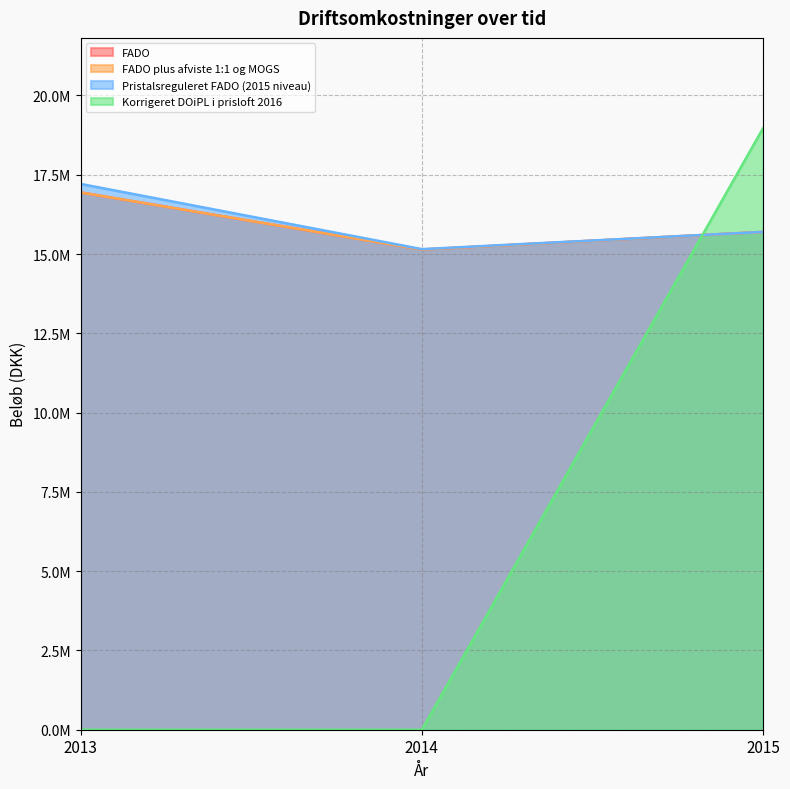

Reading left to right, what are all the values shown in this chart?

FADO: 2013=16942666.0	2014=15141597.0	2015=15698025.0
FADO plus afviste 1:1 og MOGS: 2013=16942666.0	2014=15141597.0	2015=15698025.0
Pristalsreguleret FADO (2015 niveau): 2013=17210563.4	2014=15153710.3	2015=15698025.0
Korrigeret DOiPL i prisloft 2016: 2013=0.0	2014=0.0	2015=18969839.8